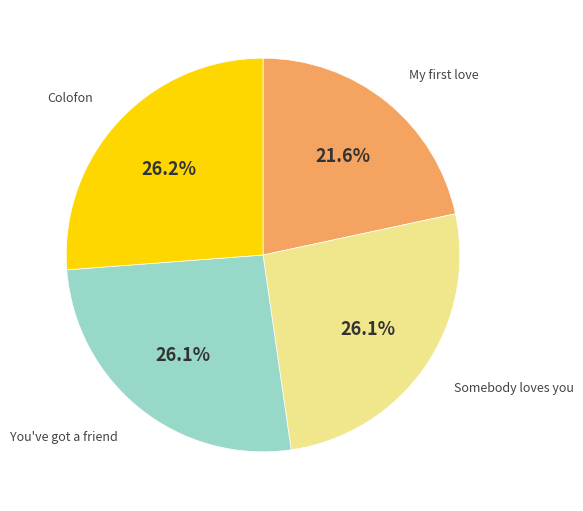

How many slices are in this pie chart?

4